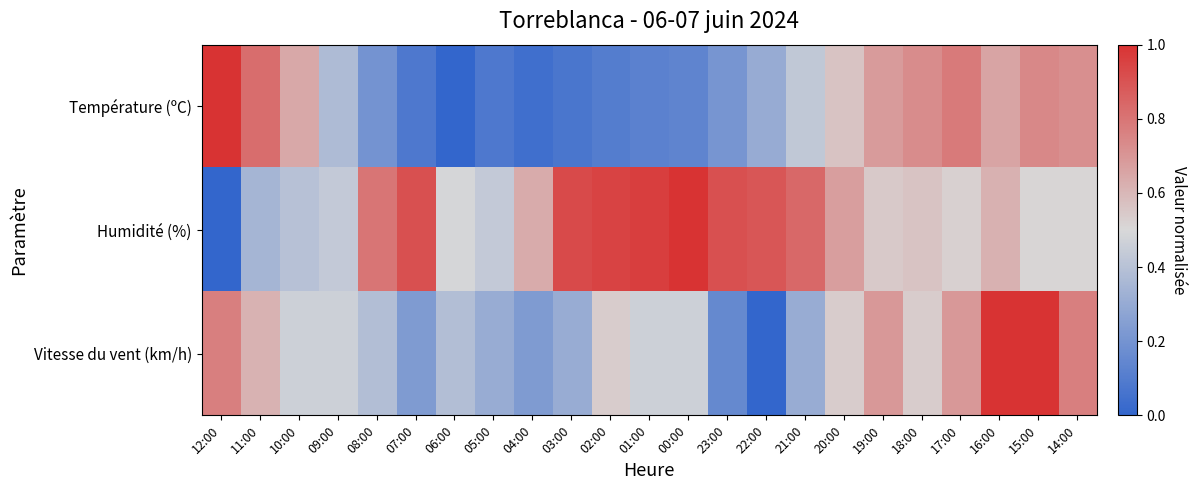

What is the difference between the highest and lowest values at 04:00?

0.6